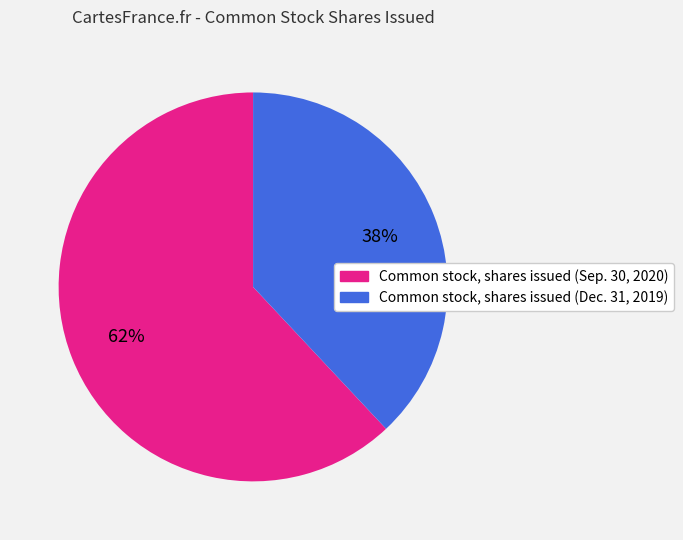

Count the number of slices in the pie.

2